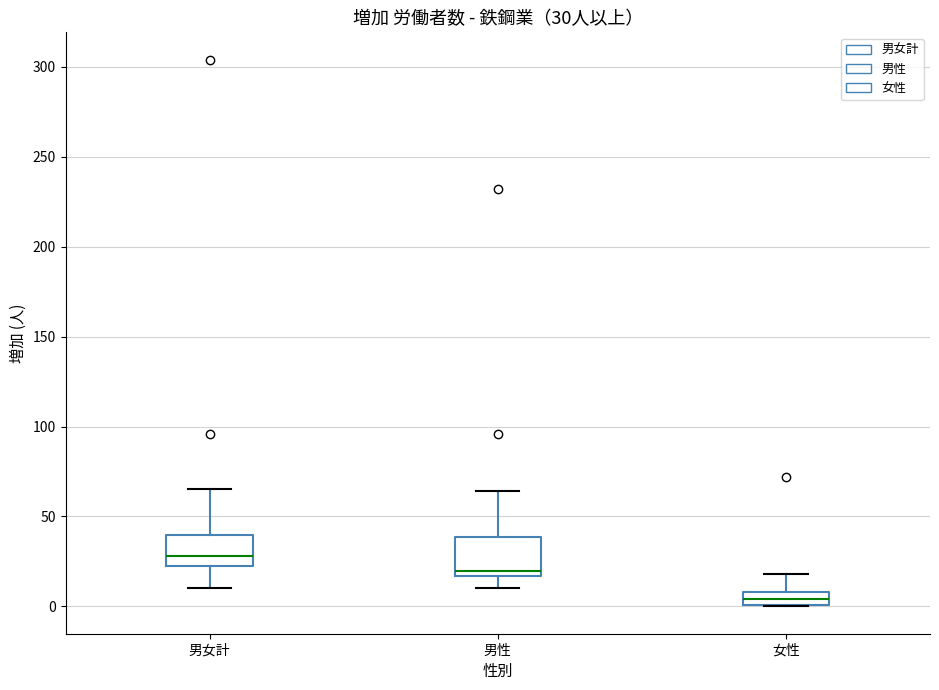

Which box's median line is the lowest?

女性